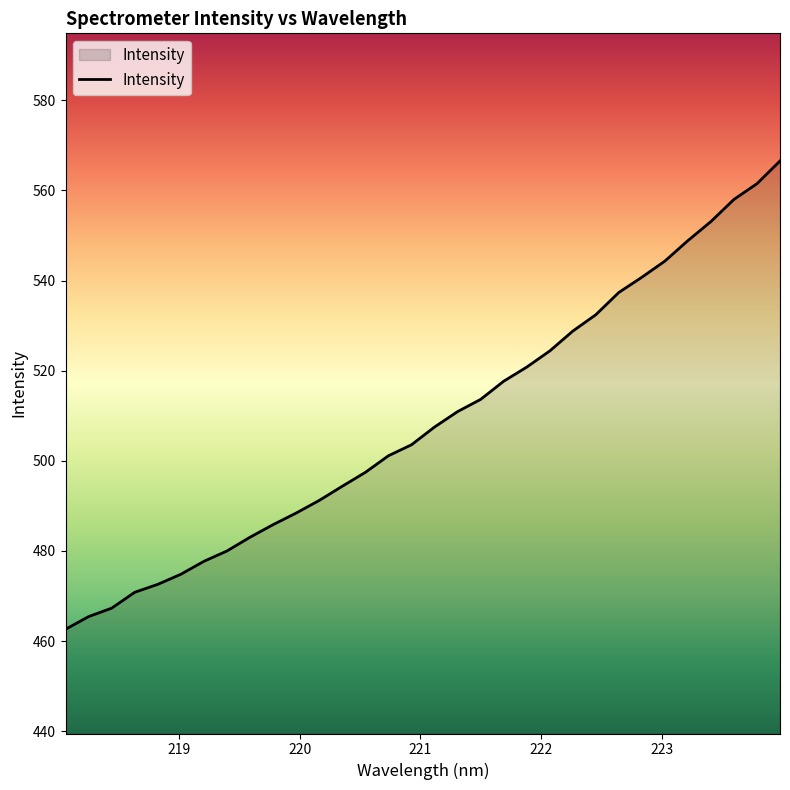

What is the maximum value shown in the chart?

566.5